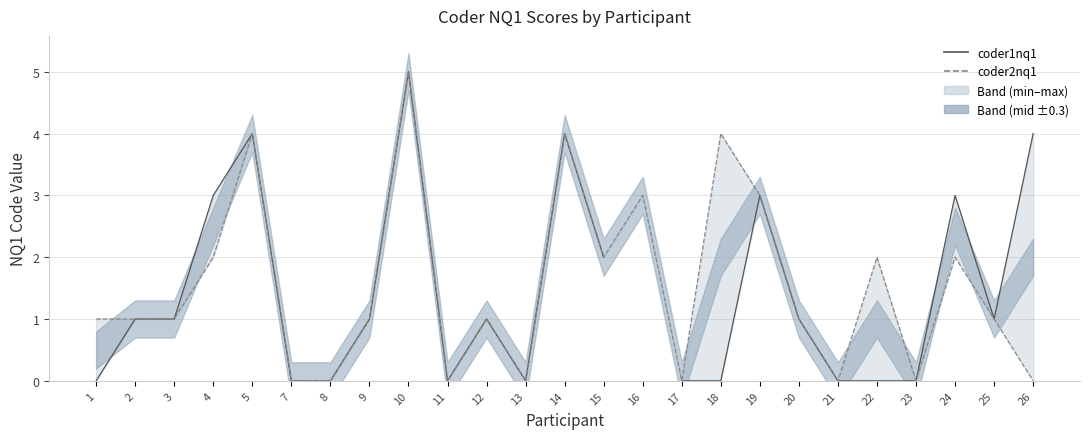

Does the chart display data point markers on the line(s)?

No